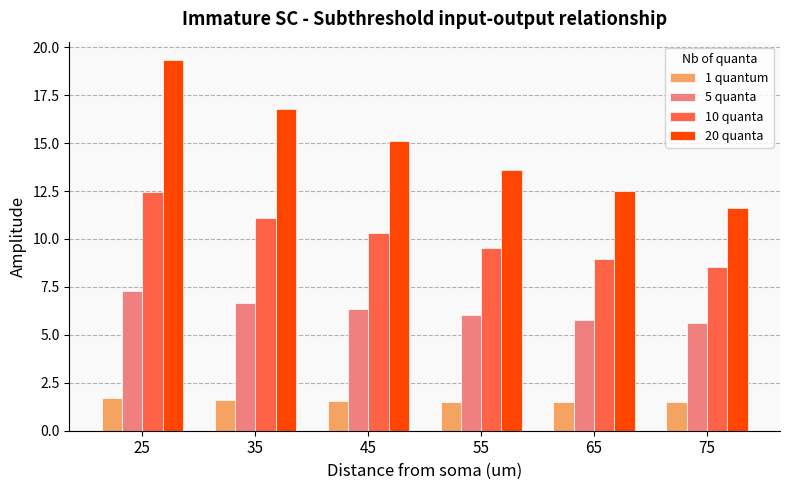

What is the difference between the 20 quanta values at 35 and 45?

1.7